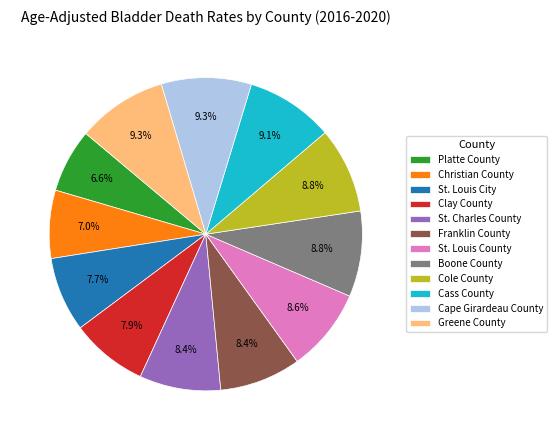

Approximately how many times larger is the value at Cole County compared to Christian County?

1.3